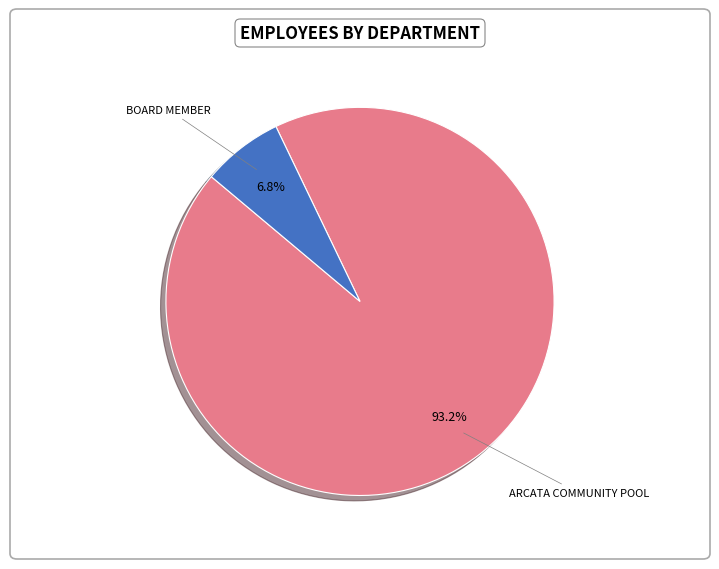

Does any single category account for the majority?

Yes